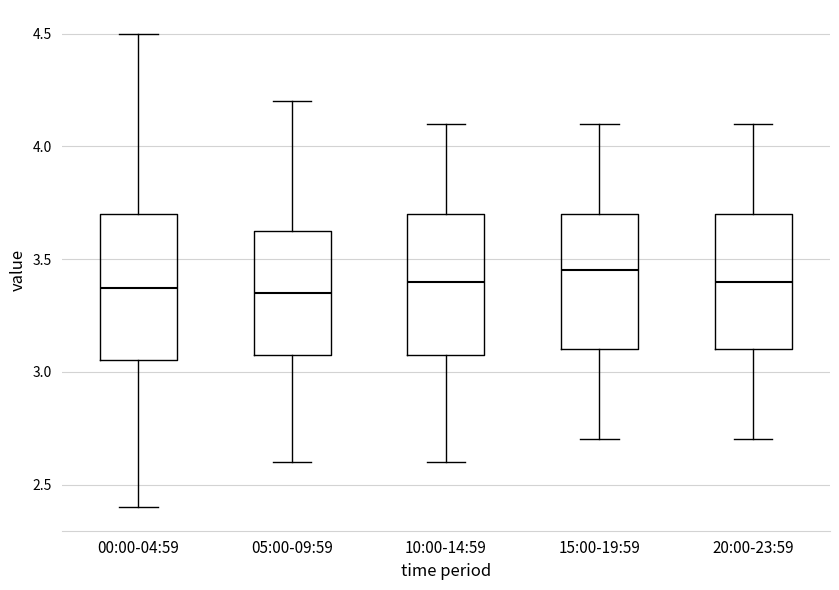

Where does the median line of the box for 15:00-19:59 sit on the y-axis? The values are not printed on the chart, so give them approximately, as read against the axis.

3.45